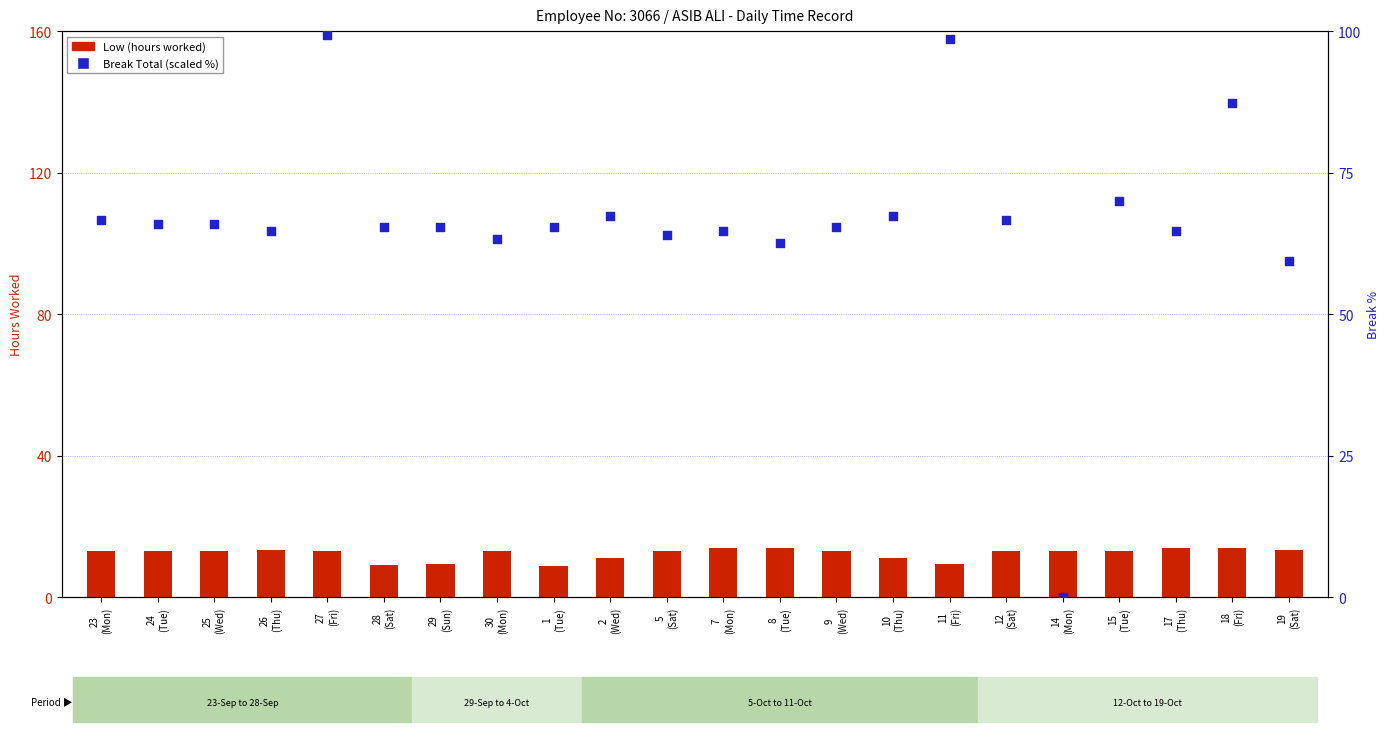

At how many categories does at least one series exceed 95?

2